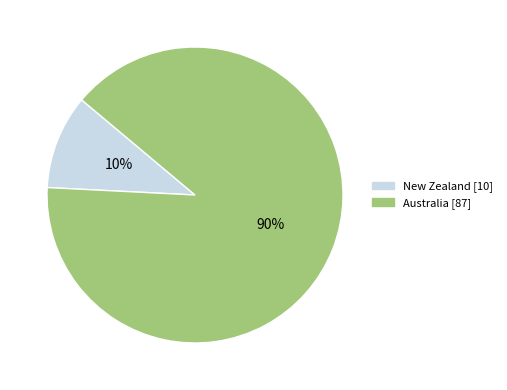

Between Australia and New Zealand, which is larger?

Australia